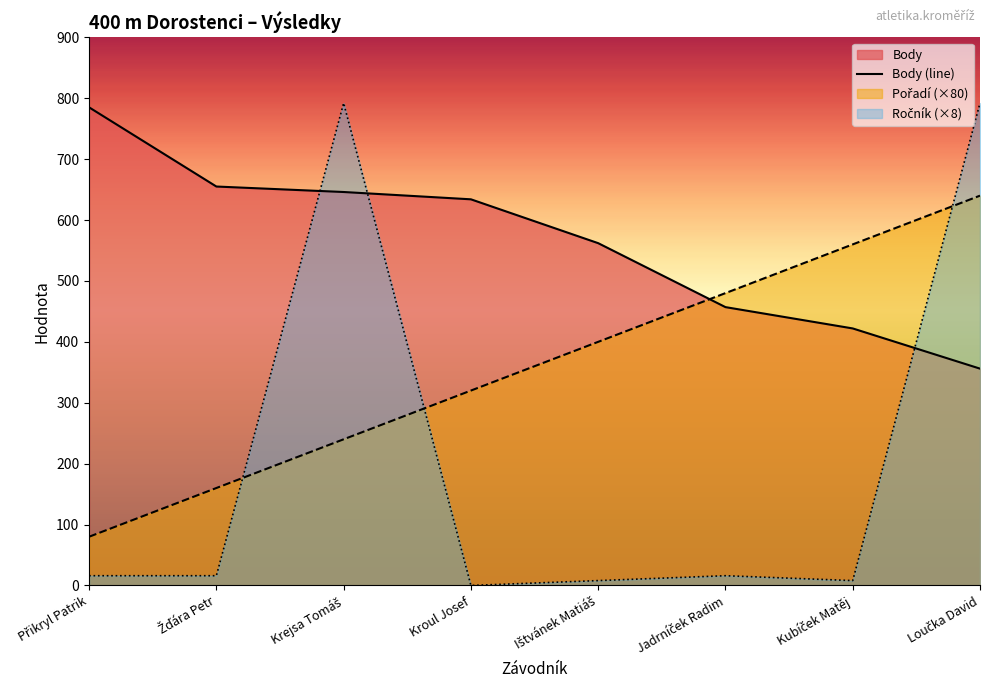

Is the value of Body at Přikryl Patrik greater than the value of Ročník at Kroul Josef?

Yes